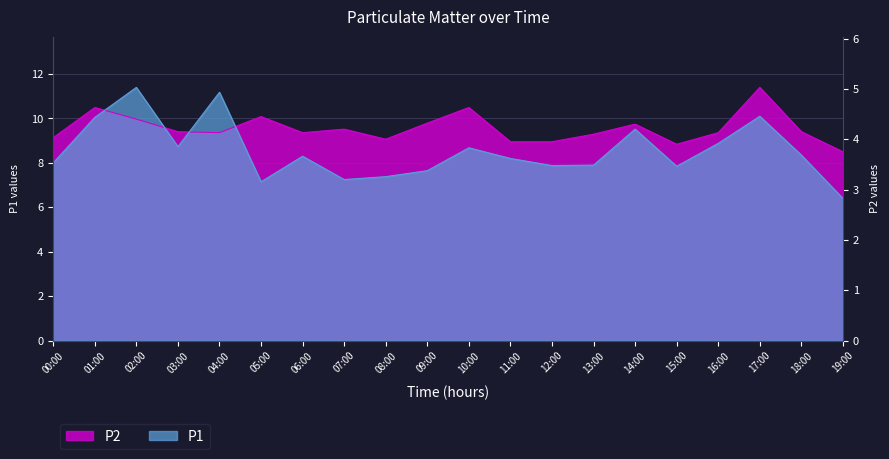

What is the average value of the P2 series?

9.6